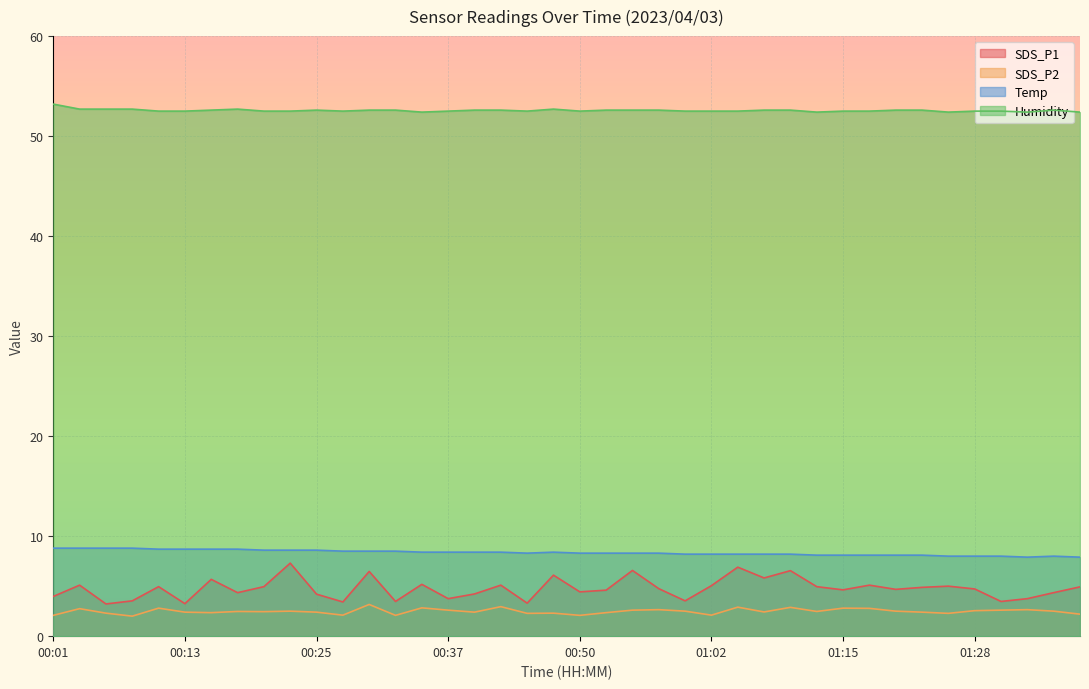

Rank the series at 01:12 from highest to lowest value.

Humidity, Temp, SDS_P1, SDS_P2